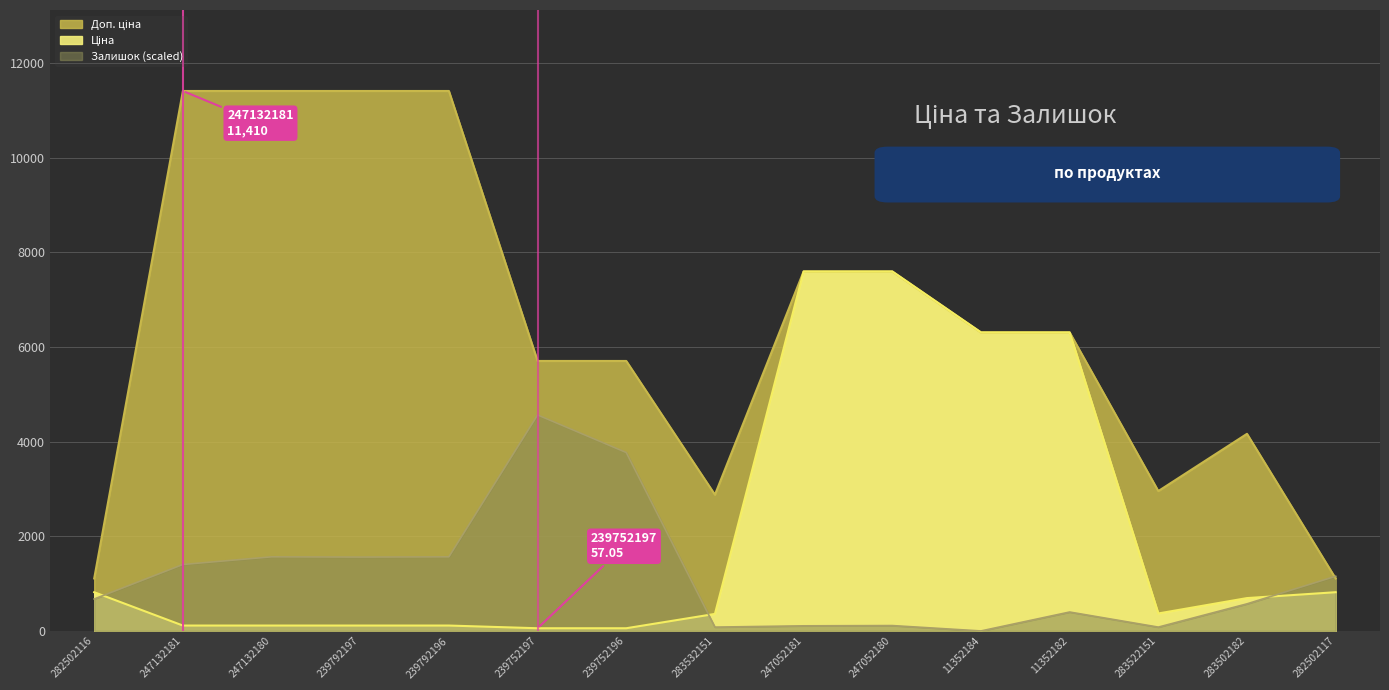

Rank the series at 283522151 from highest to lowest value.

Доп. ціна, Ціна, Залишок